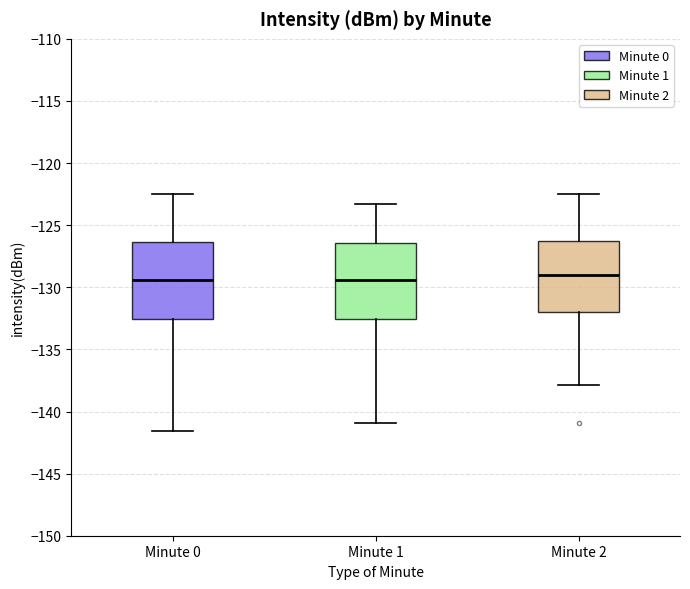

Reading left to right, transcribe this box plot: for each box, give where its median line is, the range the box spans, and where its two whiskers end, as read against the y-axis. The values are not printed on the chart, so give them approximately, as read against the axis.

Minute 0: median -129.5, box -132.5 to -126.5, whiskers -141.5 to -122.5
Minute 1: median -129.5, box -132.5 to -126.5, whiskers -141.0 to -123.5
Minute 2: median -129.0, box -132.0 to -126.5, whiskers -138.0 to -122.5